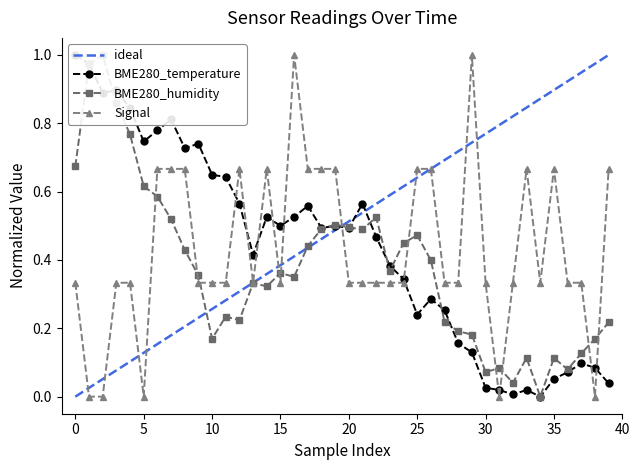

What value does the BME280_humidity series have at 24?

0.4